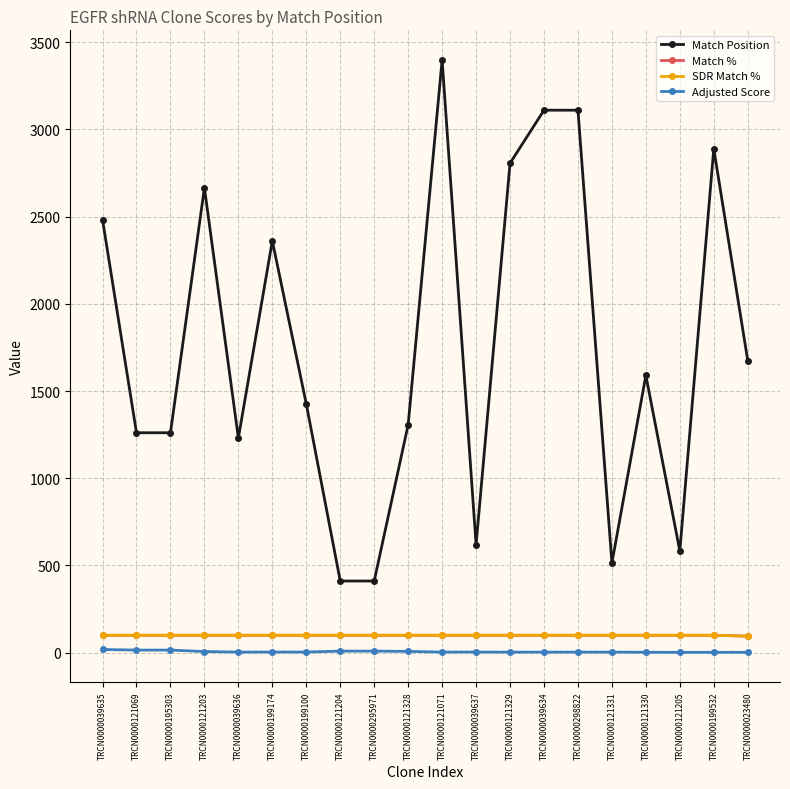

Is this an area chart (filled region under the line)?

No